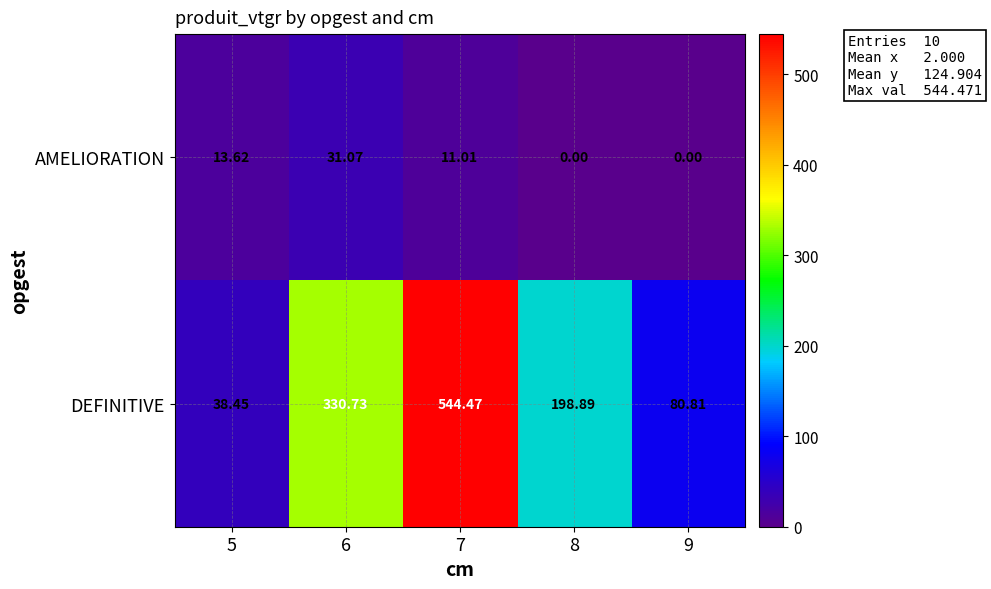

What is the total value across all series at 7?

555.5